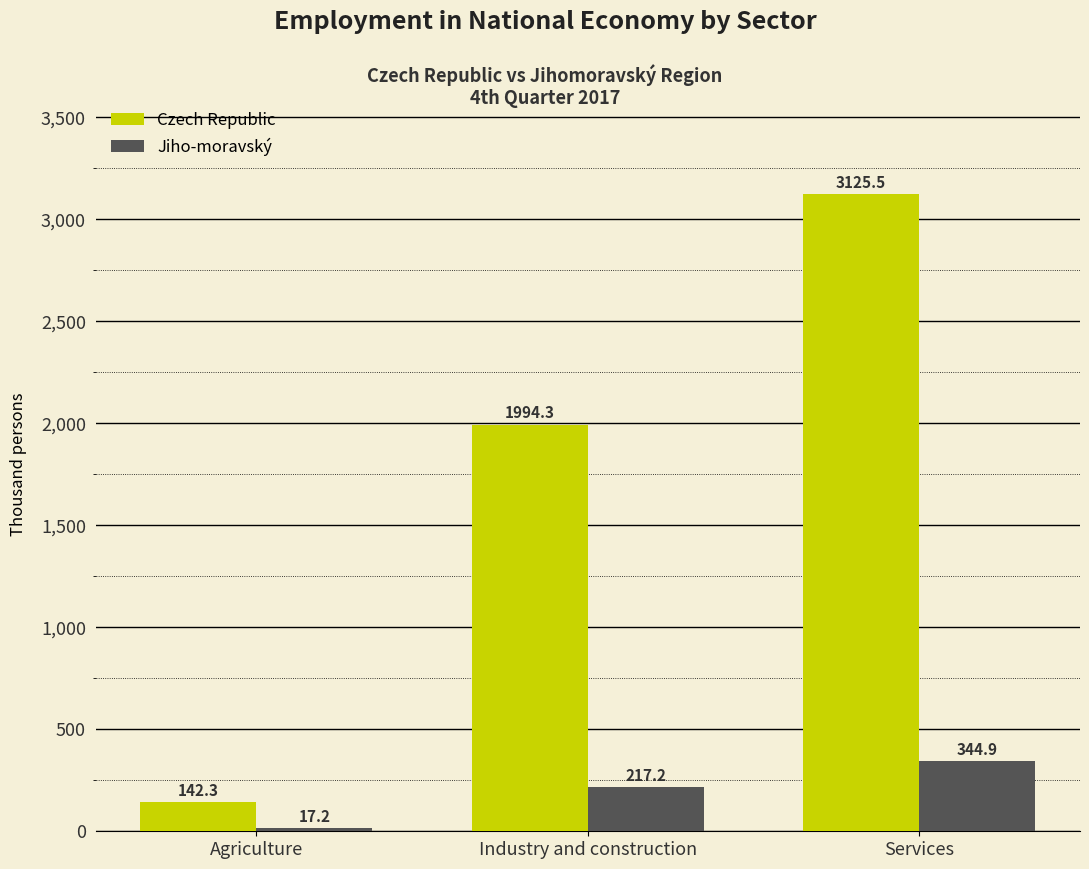

At which label does Jiho-moravský first exceed 217?

Industry and construction